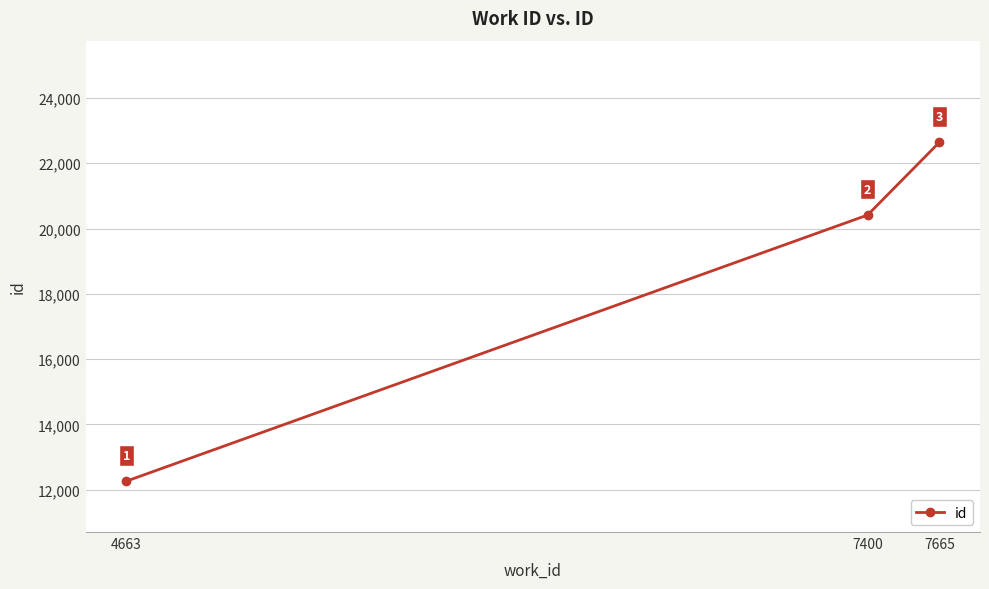

What is the average value?

18438